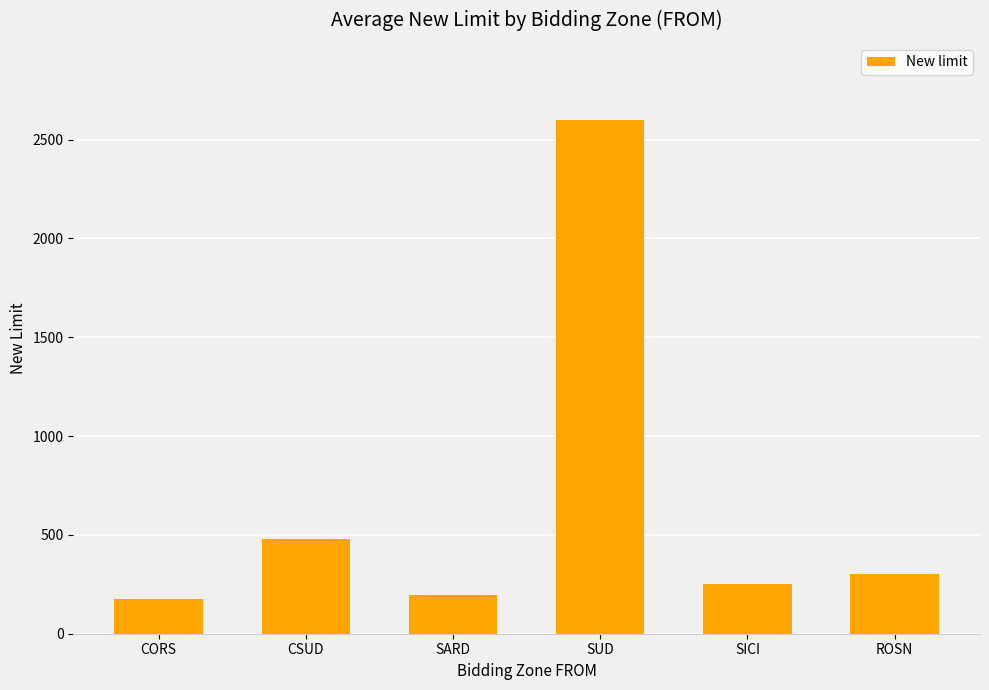

What is the minimum value shown in the chart?

175